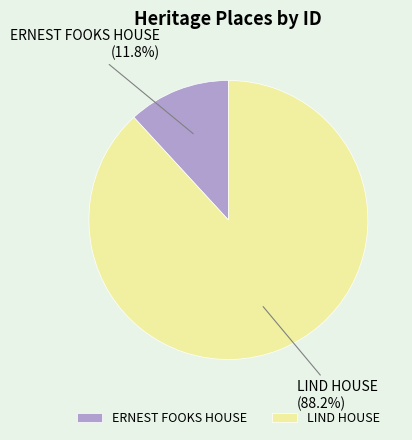

To the nearest percent, what is the combined percentage of ERNEST FOOKS HOUSE and LIND HOUSE?

100%